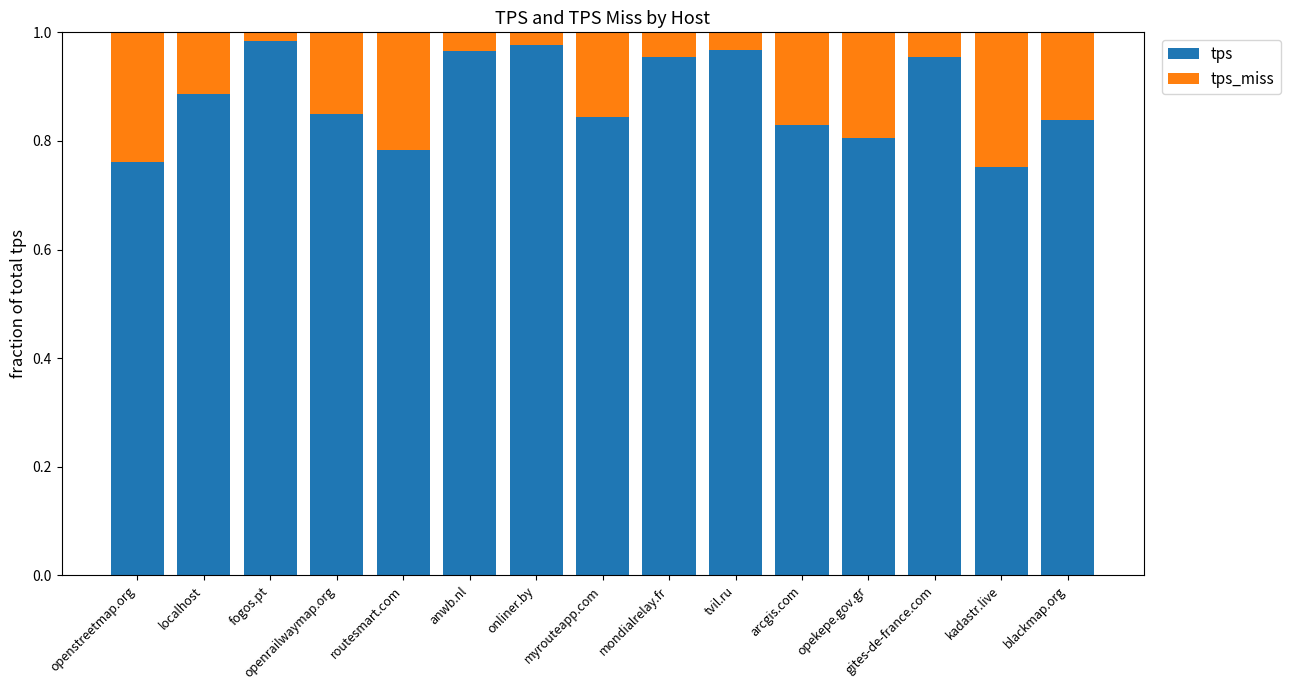

Is it true that tps equals 0.8 at routesmart.com?

True